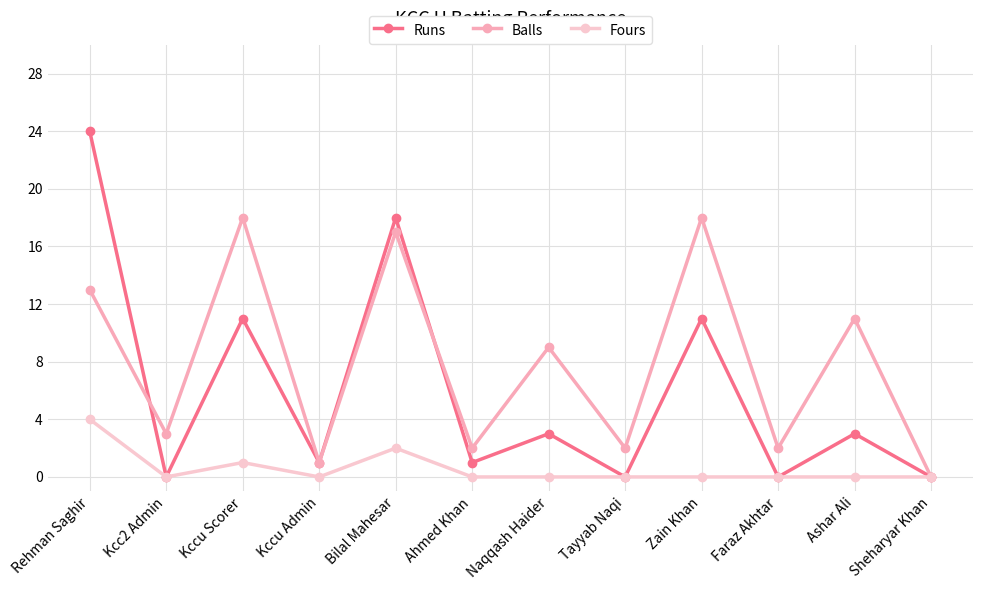

How many values in the Runs series are below 3?

6